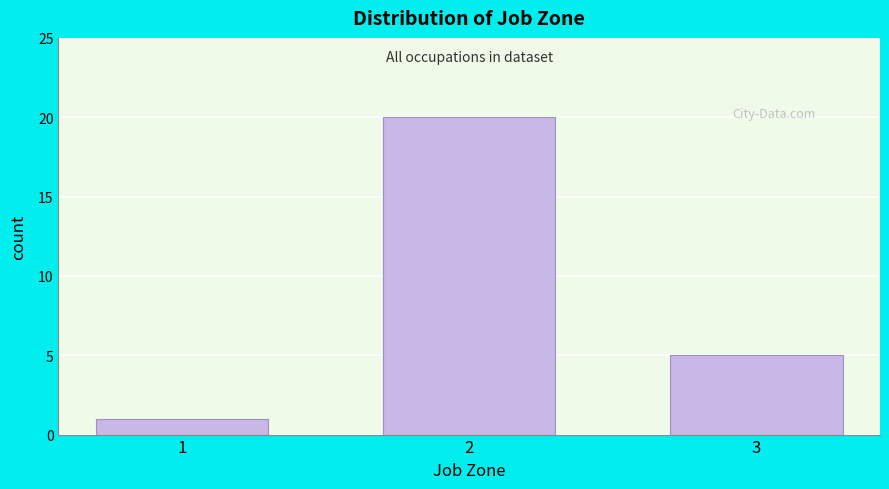

Reading left to right, list all the values displayed in this chart.

1	20	5